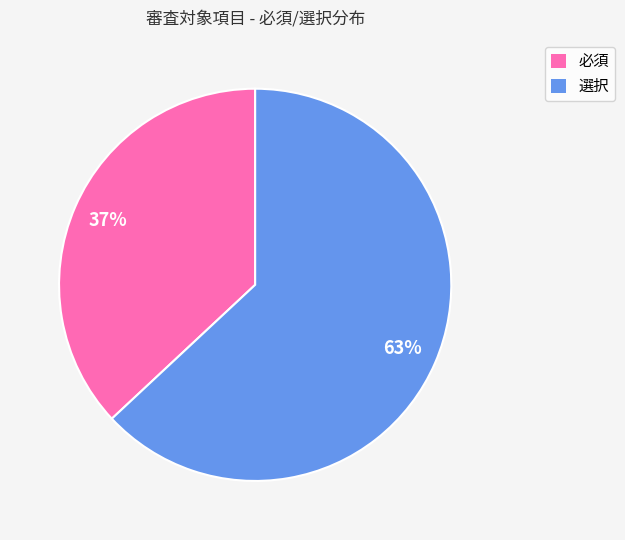

What is the largest slice in the pie chart?

選択